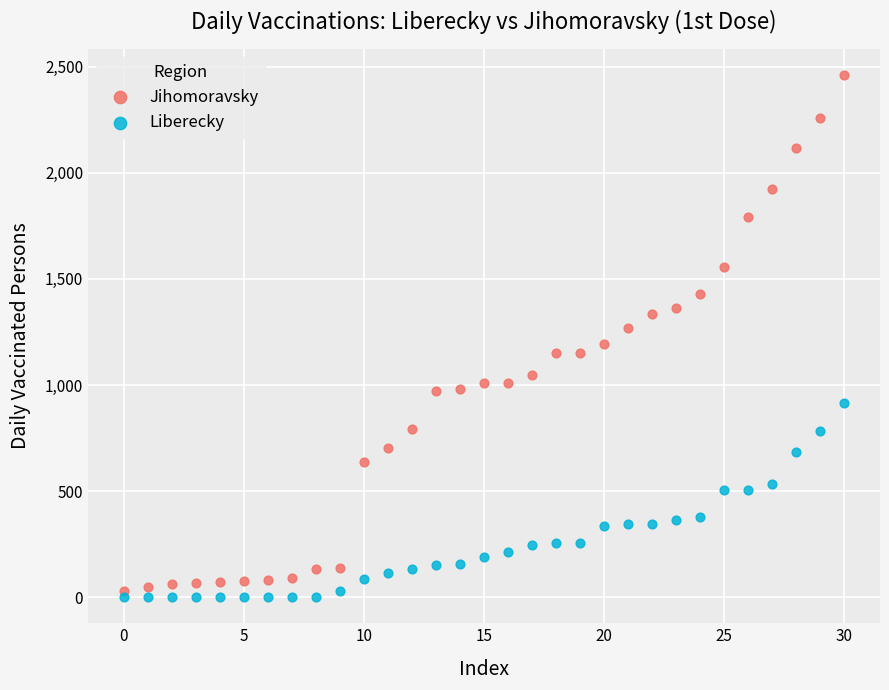

Which series reaches the minimum Y coordinate?

Liberecky